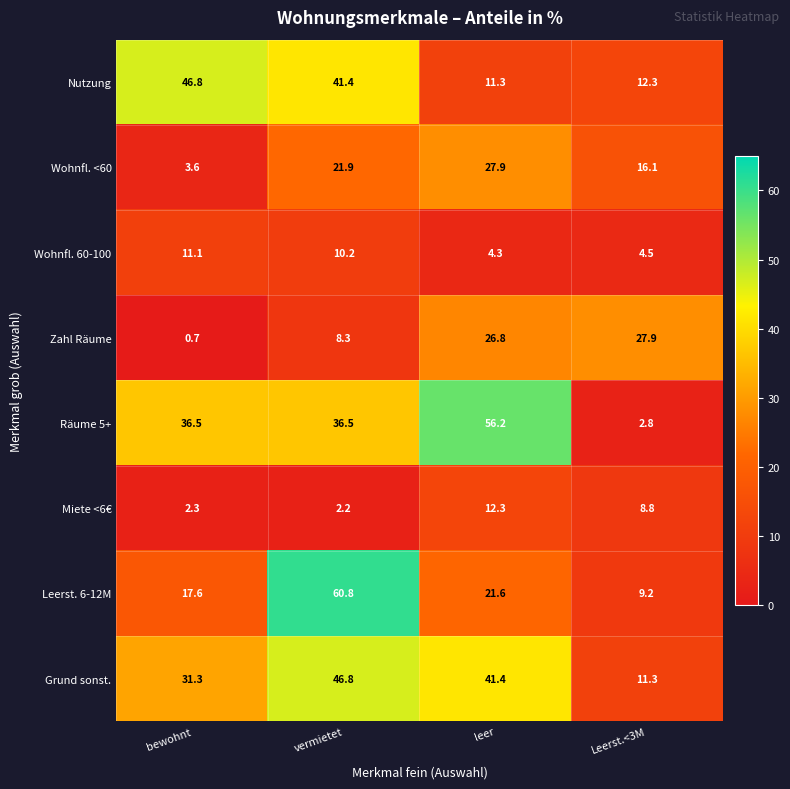

How many values in the Wohnfl. 60-100 series exceed 10?

2